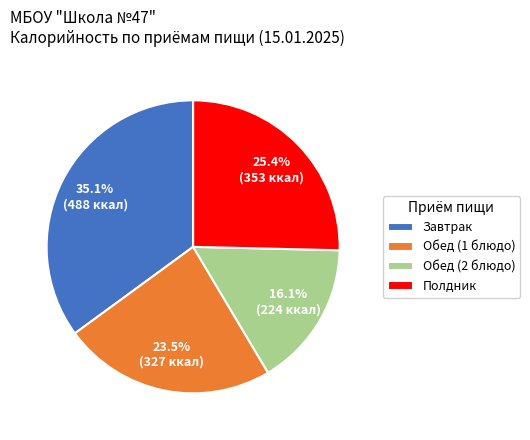

Which slice is the largest?

Завтрак